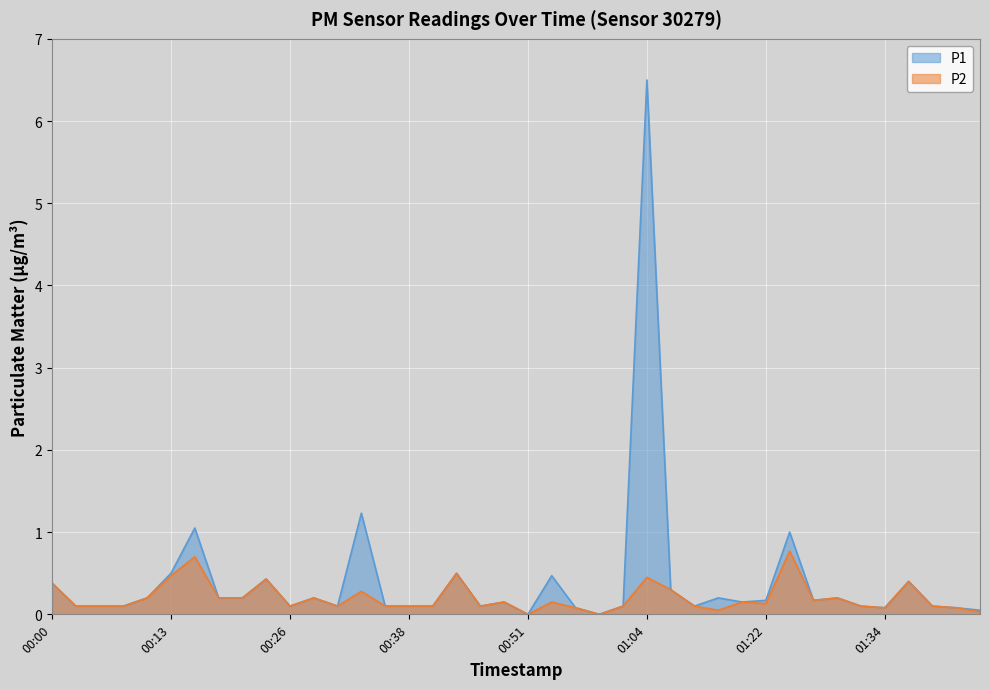

Which category has the lowest value in the P1 series?

00:51